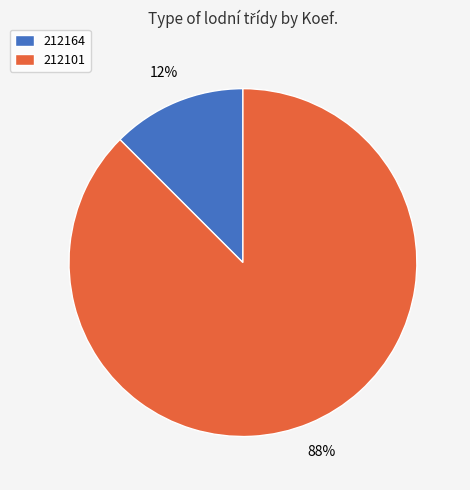

The 212101 slice represents 88% of the pie. True or false?

True